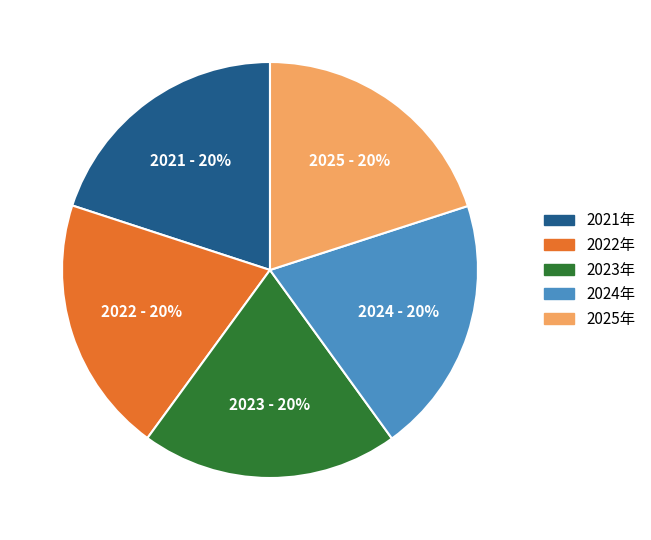

Is there any slice that represents more than half of the pie?

No